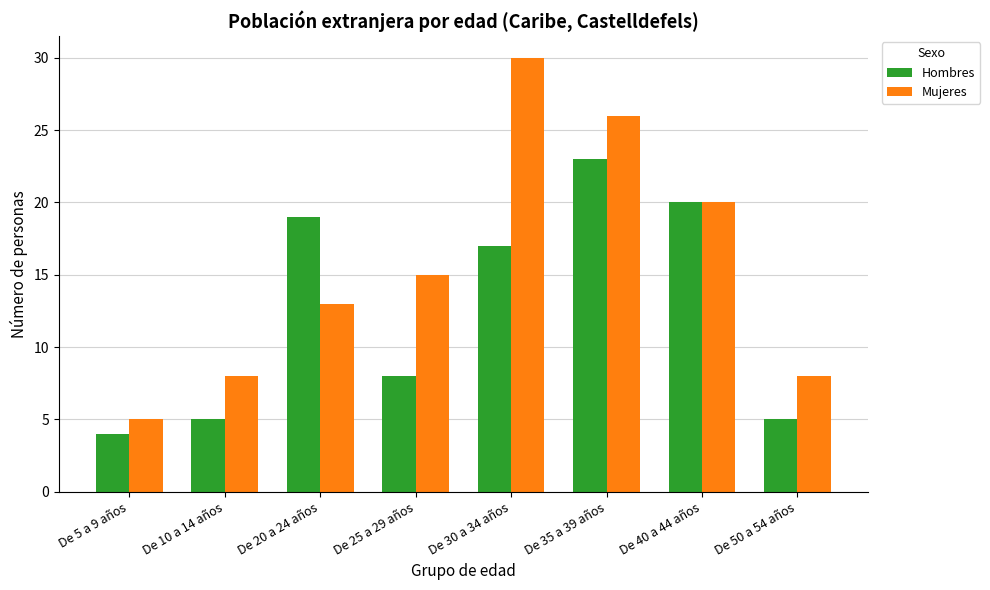

Which series has the largest total across all categories?

Mujeres